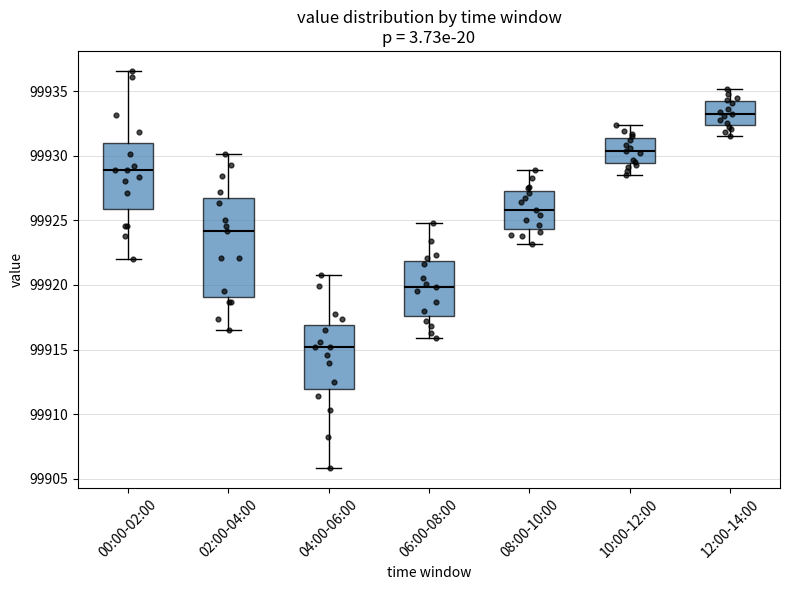

Reading left to right, transcribe this box plot: for each box, give where its median line is, the range the box spans, and where its two whiskers end, as read against the y-axis. The values are not printed on the chart, so give them approximately, as read against the axis.

00:00-02:00: median 99929.0, box 99926.0 to 99931.0, whiskers 99922.0 to 99936.5
02:00-04:00: median 99924.0, box 99919.0 to 99926.5, whiskers 99916.5 to 99930.0
04:00-06:00: median 99915.0, box 99912.0 to 99917.0, whiskers 99906.0 to 99921.0
06:00-08:00: median 99920.0, box 99917.5 to 99922.0, whiskers 99916.0 to 99925.0
08:00-10:00: median 99926.0, box 99924.5 to 99927.5, whiskers 99923.0 to 99929.0
10:00-12:00: median 99930.5, box 99929.5 to 99931.5, whiskers 99928.5 to 99932.5
12:00-14:00: median 99933.0, box 99932.5 to 99934.0, whiskers 99931.5 to 99935.0